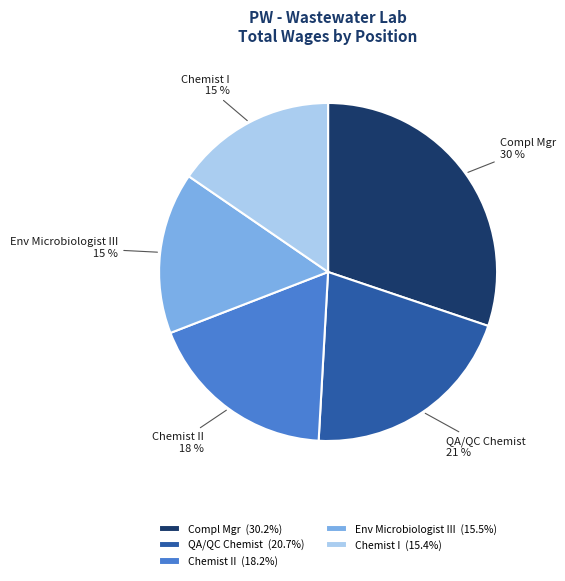

Does any single category account for the majority?

No